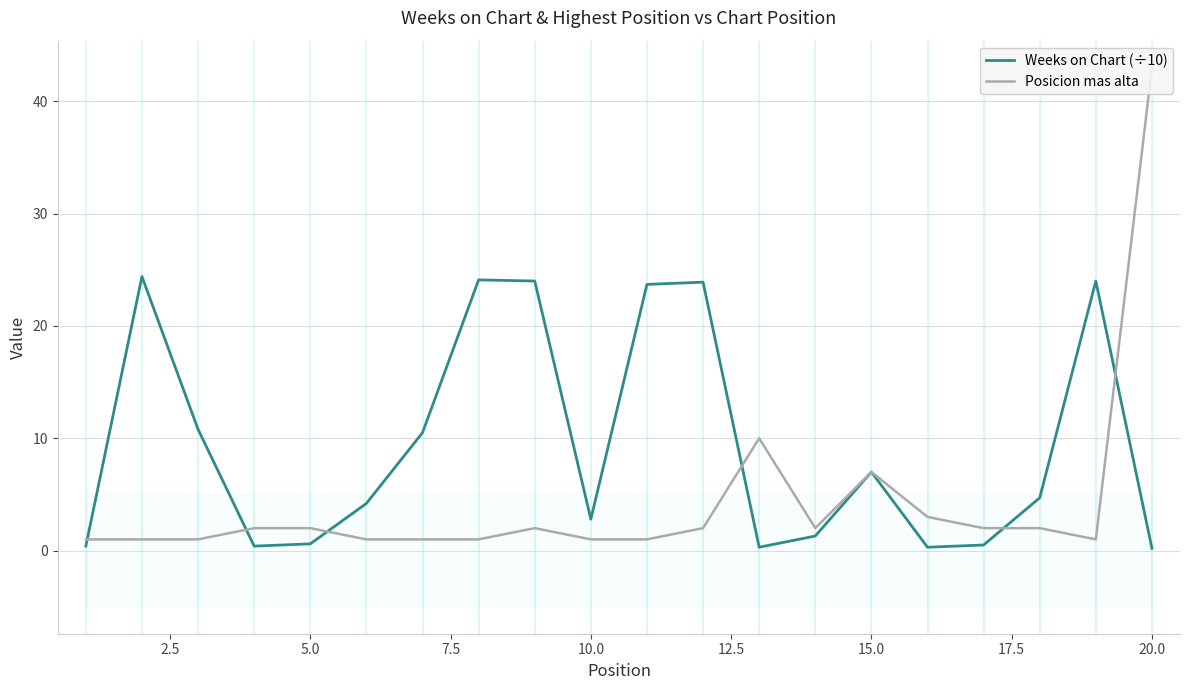

What is the average value of the Posicion mas alta series?

4.3